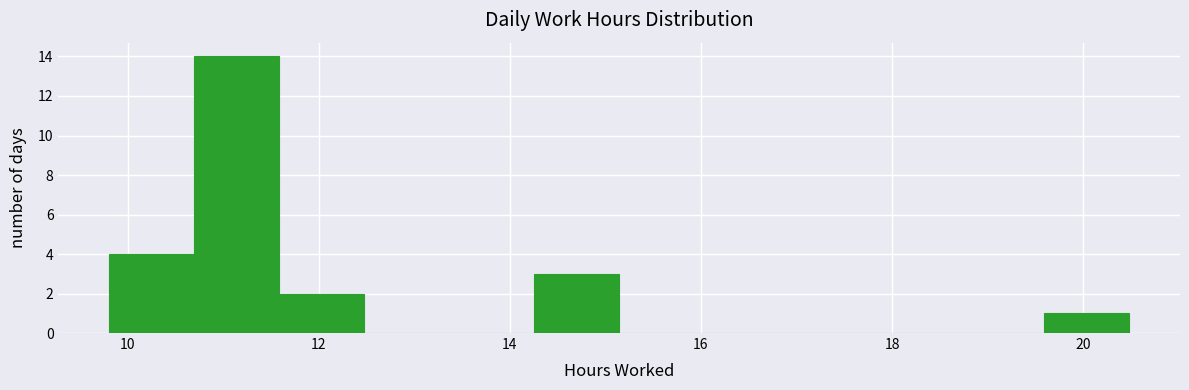

Reading left to right, list every bar in this chart as the range it spans on the x-axis followed by its height. Neither the bar edges nor the heights are printed on the chart, so give them approximately, as read against the axes.

9.8 to 10.6: 4
10.6 to 11.6: 14
11.6 to 12.4: 2
12.4 to 13.4: 0
13.4 to 14.2: 0
14.2 to 15.2: 3
15.2 to 16.0: 0
16.0 to 17.0: 0
17.0 to 17.8: 0
17.8 to 18.8: 0
18.8 to 19.6: 0
19.6 to 20.4: 1